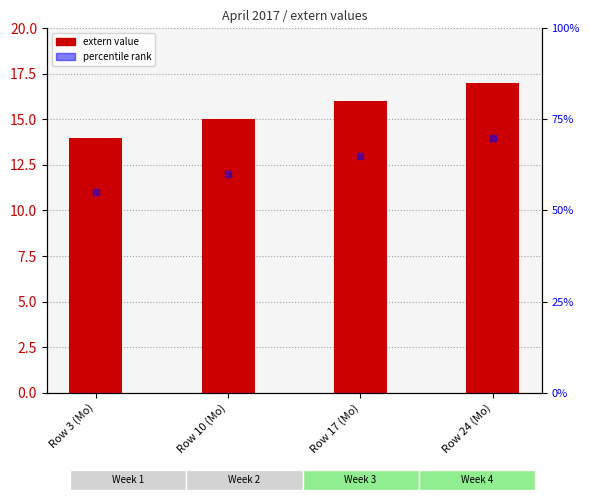

Which series reaches the minimum Y coordinate?

extern